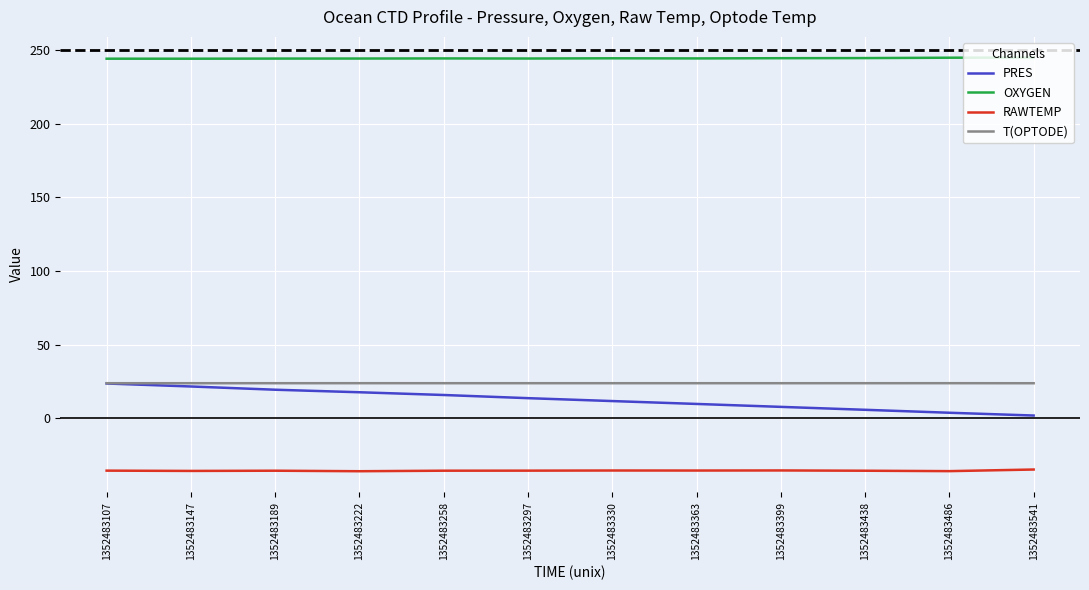

The value of OXYGEN at 1352483399 is 244.5. True or false?

True